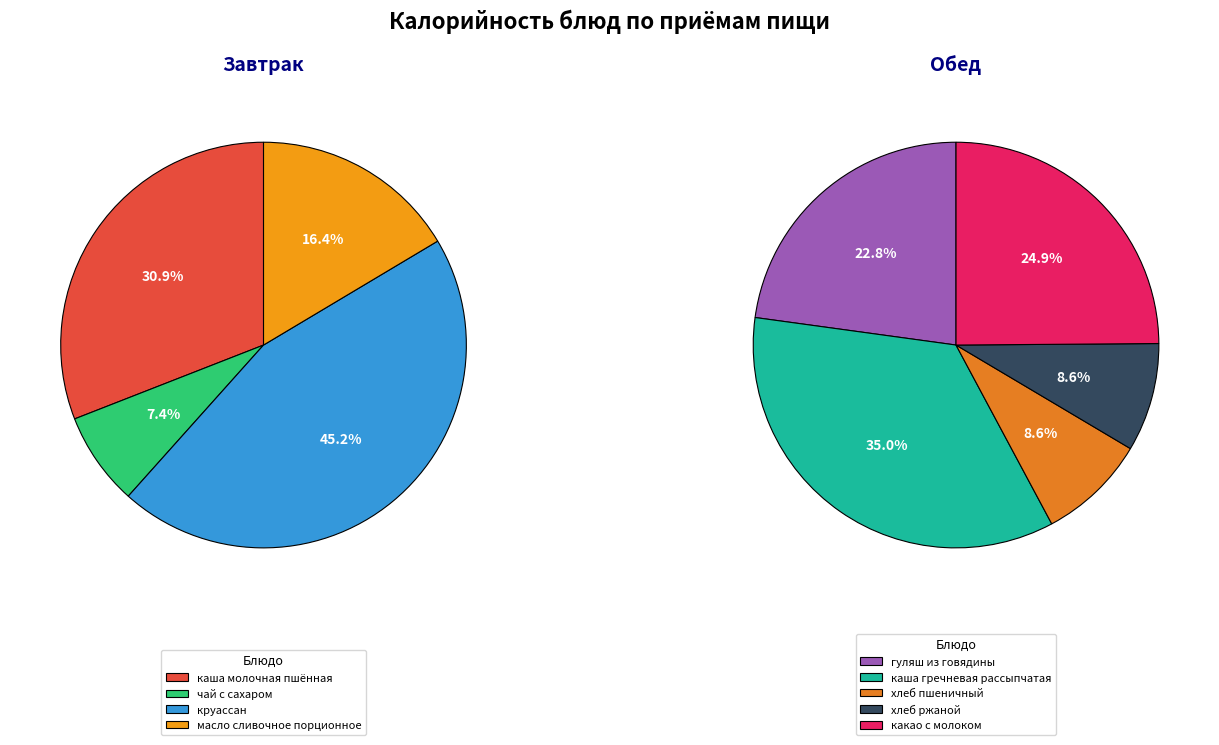

Approximately how many times larger is the value at масло сливочное порционное compared to хлеб пшеничный?

2.0